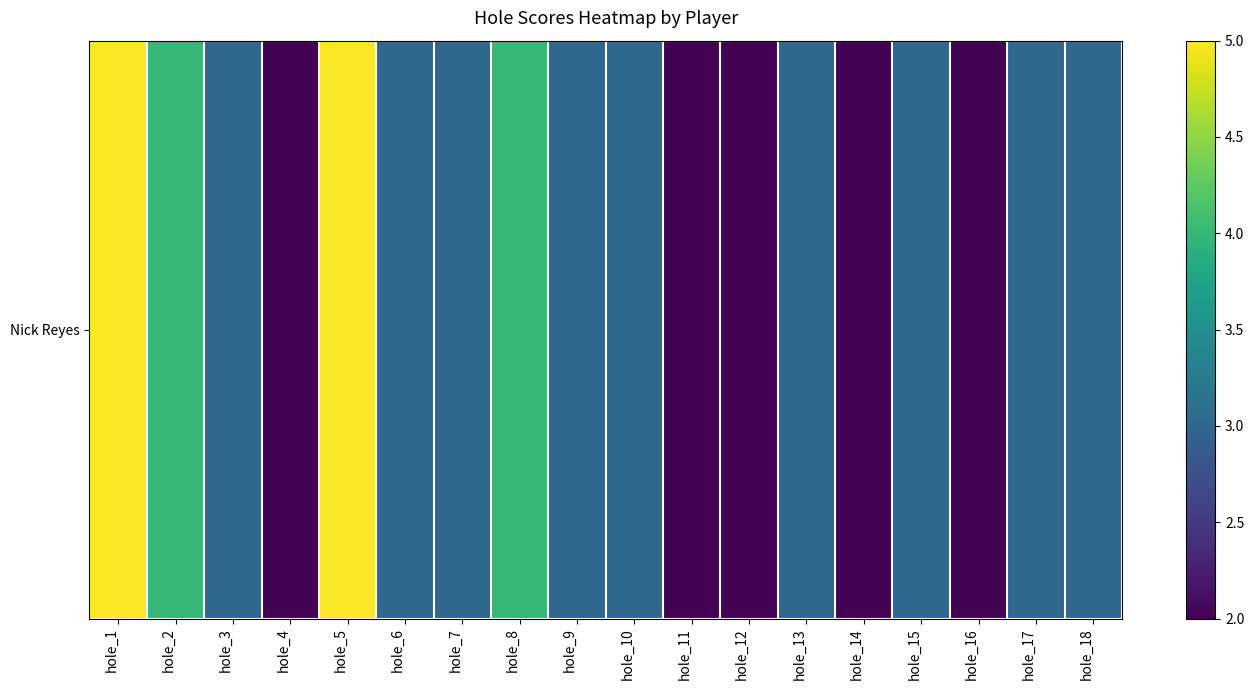

Which has a higher value, hole_16 or hole_11?

hole_16